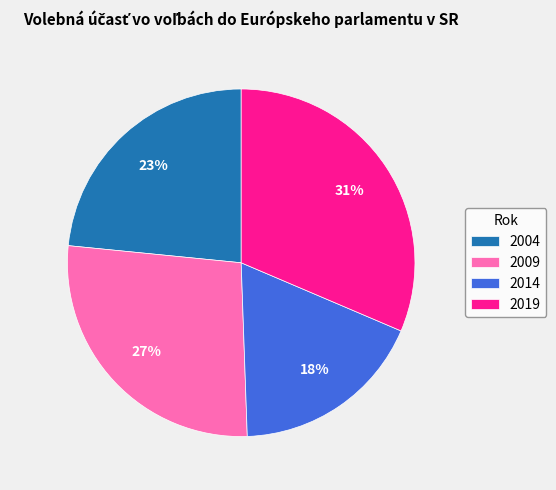

Rank the categories by value from lowest to highest.

2014, 2004, 2009, 2019